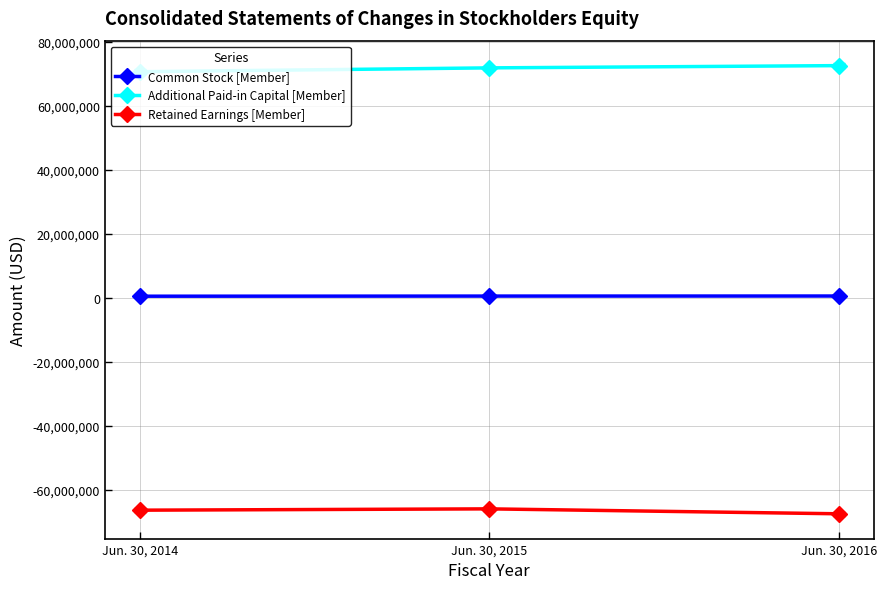

Where is Retained Earnings [Member] nearest to the value -66804238?

Jun. 30, 2014